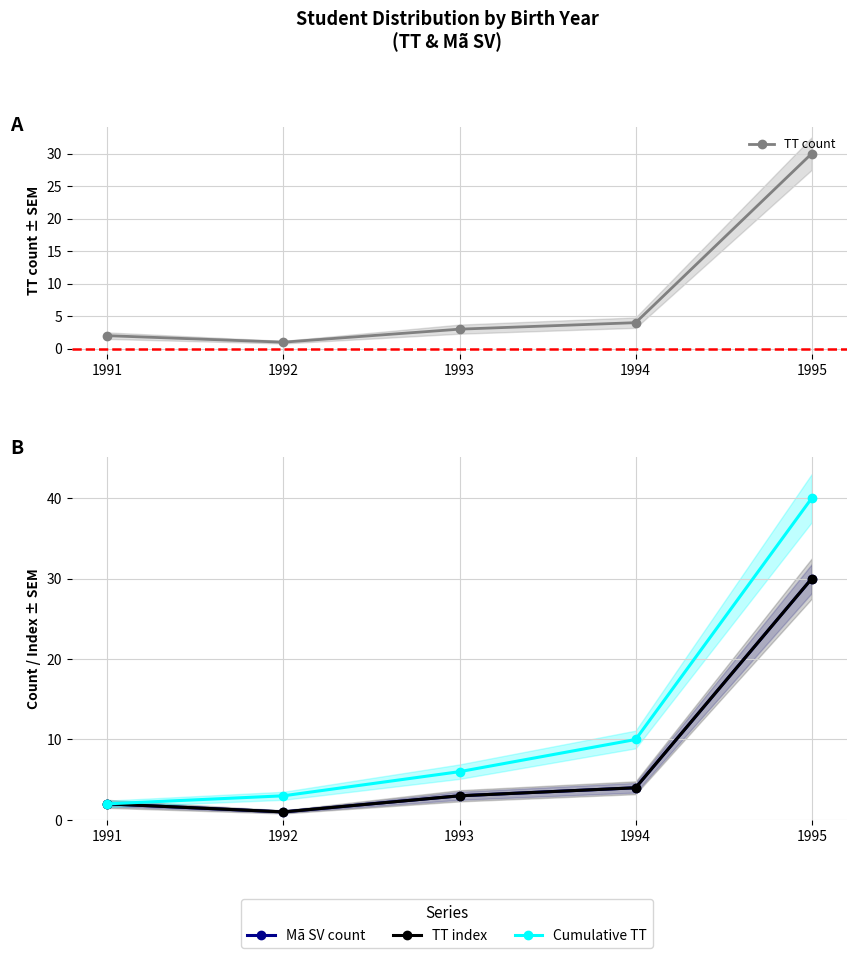

List the series in order of their peak value, highest first.

Cumulative TT, TT count, Mã SV count, TT index